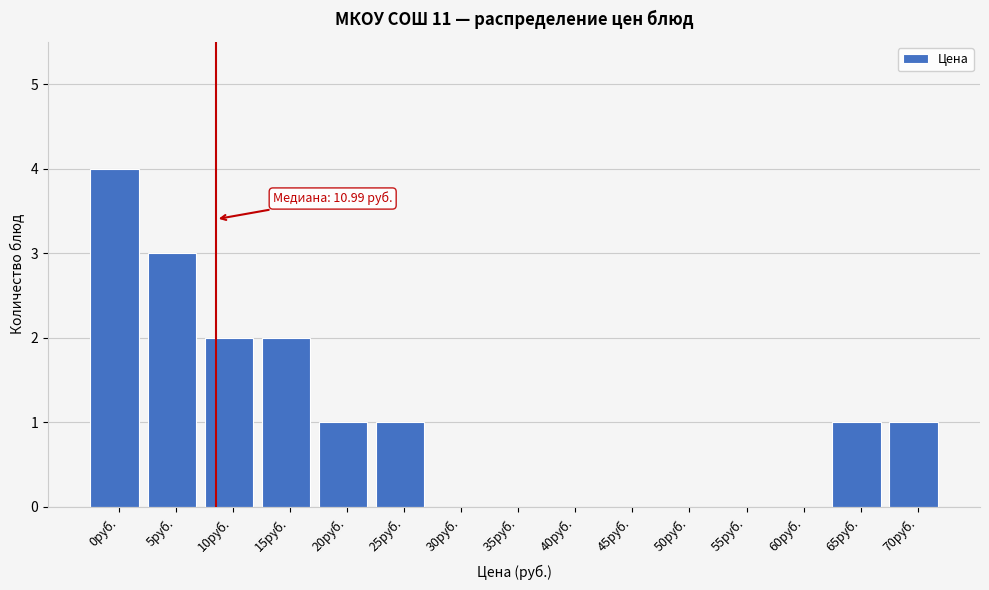

Reading right to left, what are all the values shown in this chart?

70руб.=1	65руб.=1	60руб.=0	55руб.=0	50руб.=0	45руб.=0	40руб.=0	35руб.=0	30руб.=0	25руб.=1	20руб.=1	15руб.=2	10руб.=2	5руб.=3	0руб.=4